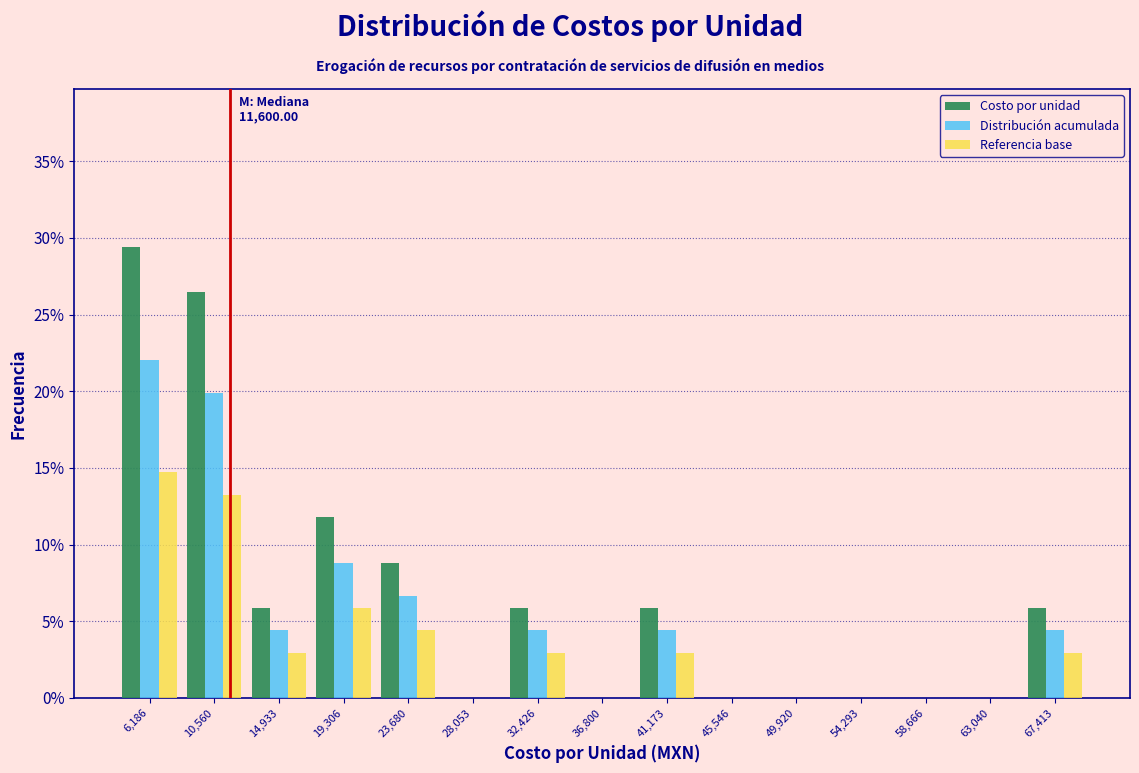

In the Referencia base series, which range on the x-axis has the tallest bar?

4000 to 8500